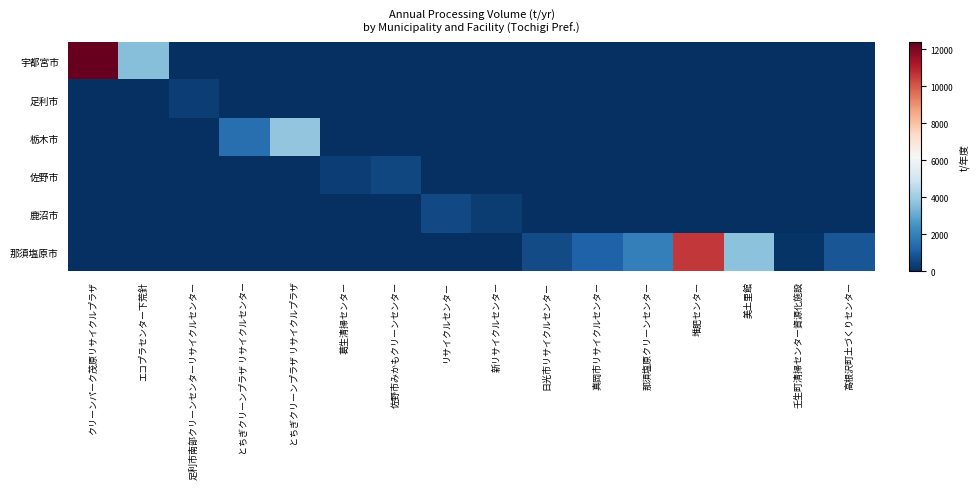

Count the number of categories in the chart.

16